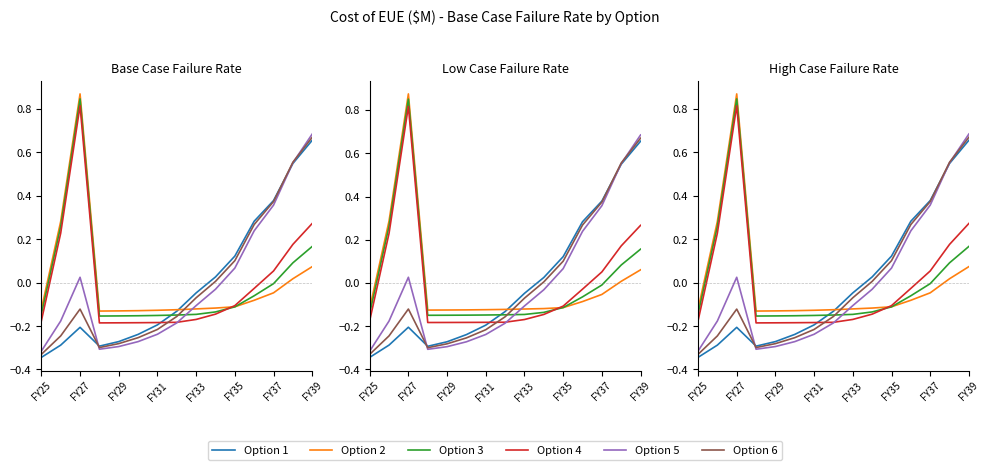

How many data points in Option 4 are above 0?

5